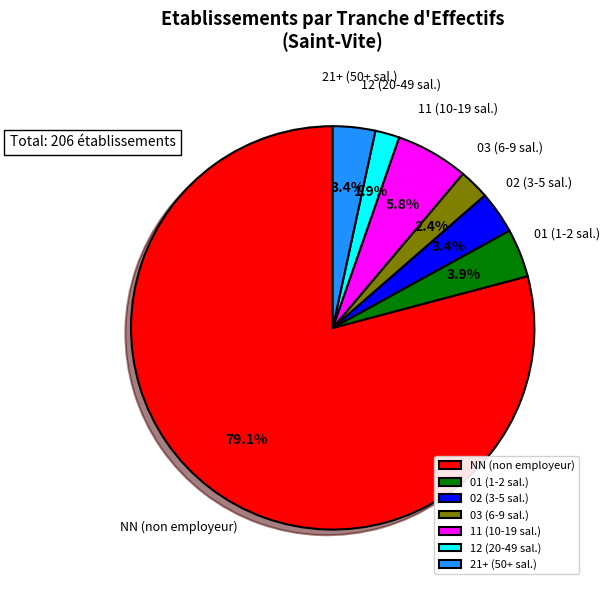

Is there any slice that represents more than half of the pie?

Yes